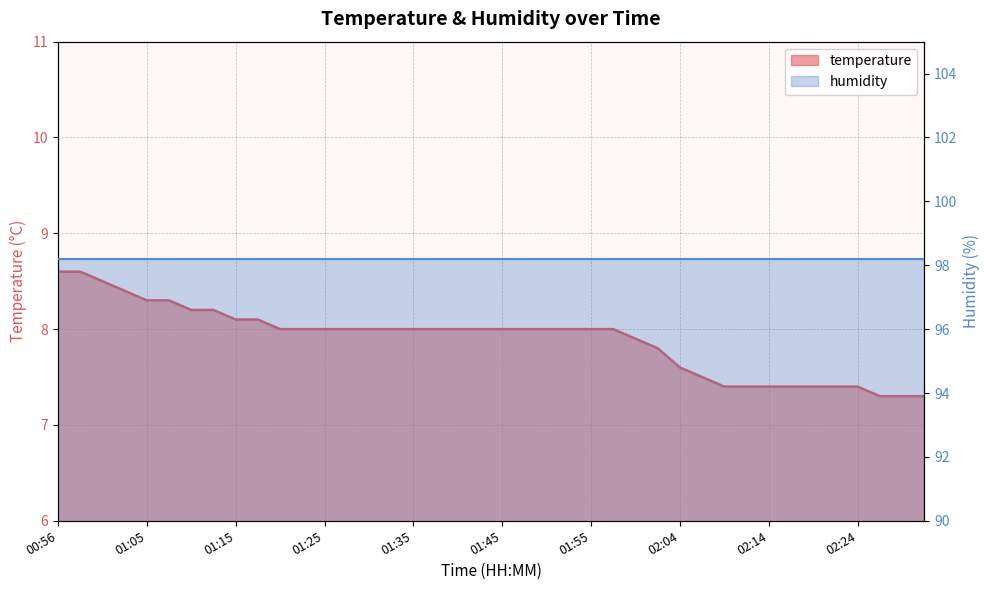

True or false: there are more than 2 points higher than both neighbors.

False